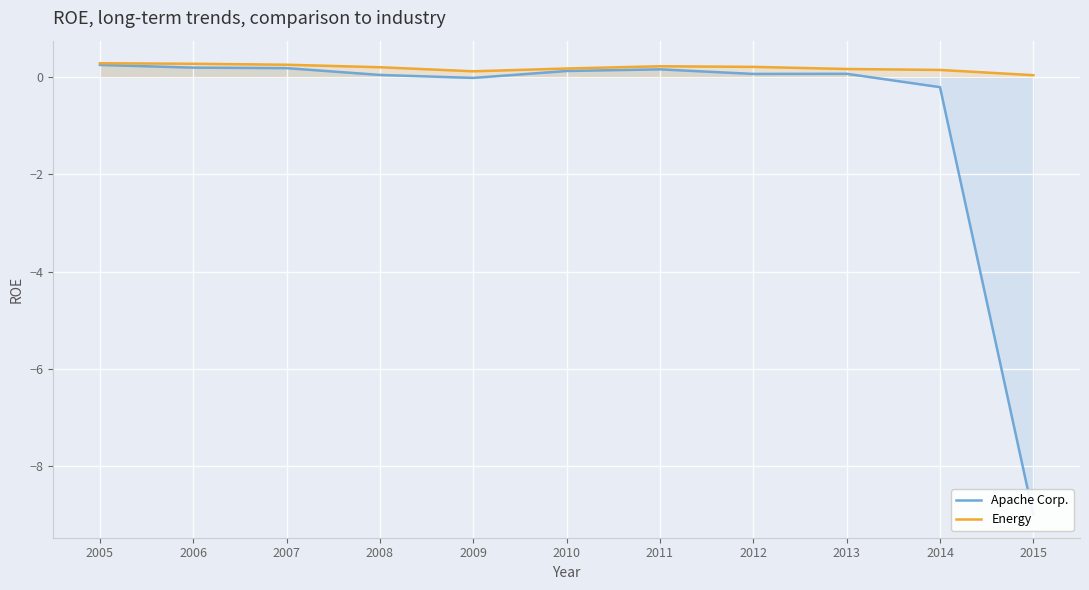

Count the number of categories in the chart.

11